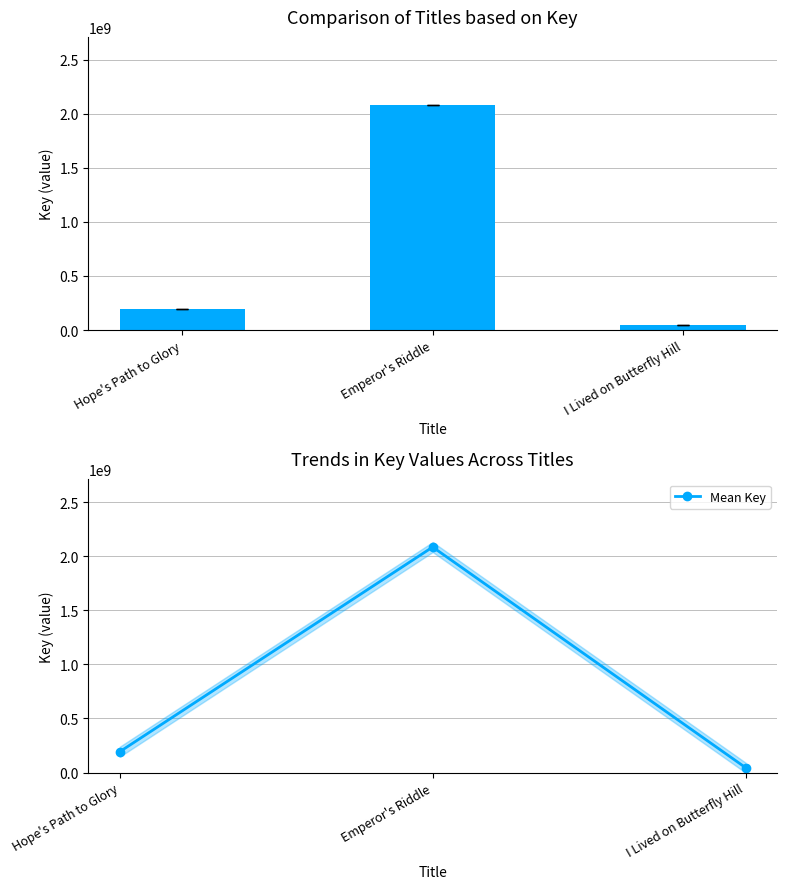

Does the chart contain stacked bars?

No